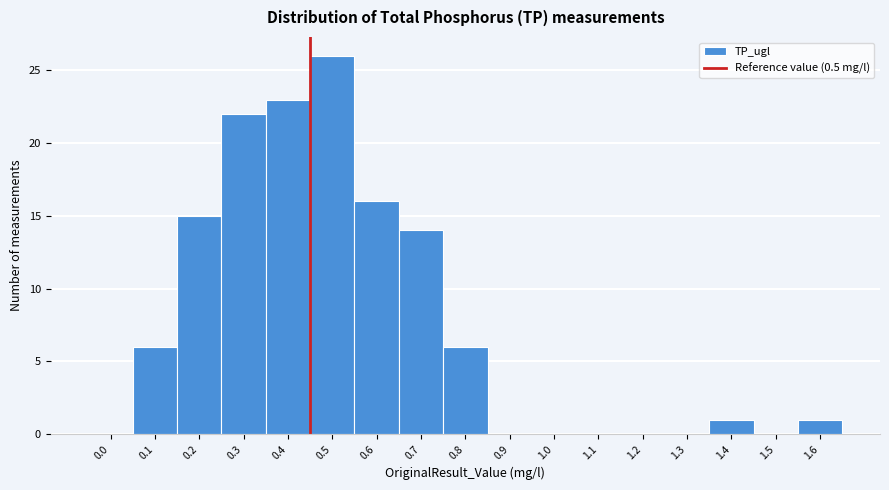

Reading right to left, list all the values displayed in this chart.

1.6=1	1.5=0	1.4=1	1.3=0	1.2=0	1.1=0	1.0=0	0.9=0	0.8=6	0.7=14	0.6=16	0.5=26	0.4=23	0.3=22	0.2=15	0.1=6	0.0=0